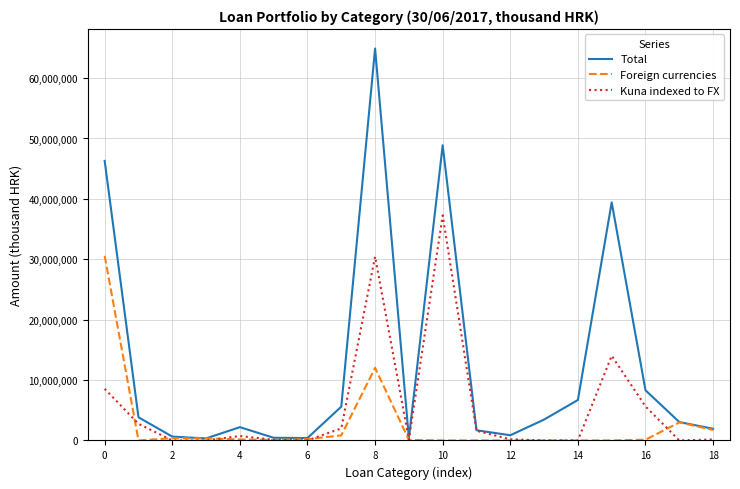

What is the highest value of the Kuna indexed to FX series?

37265415